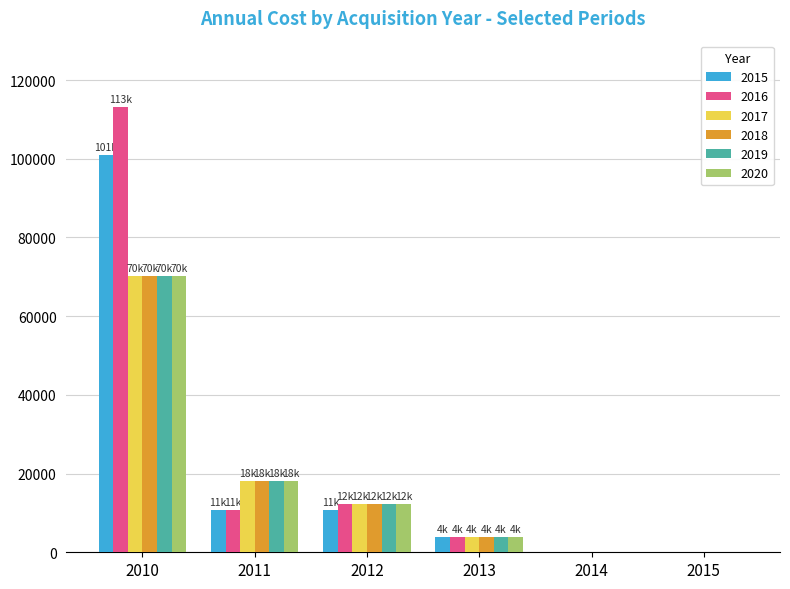

Which series has the largest total across all categories?

2016